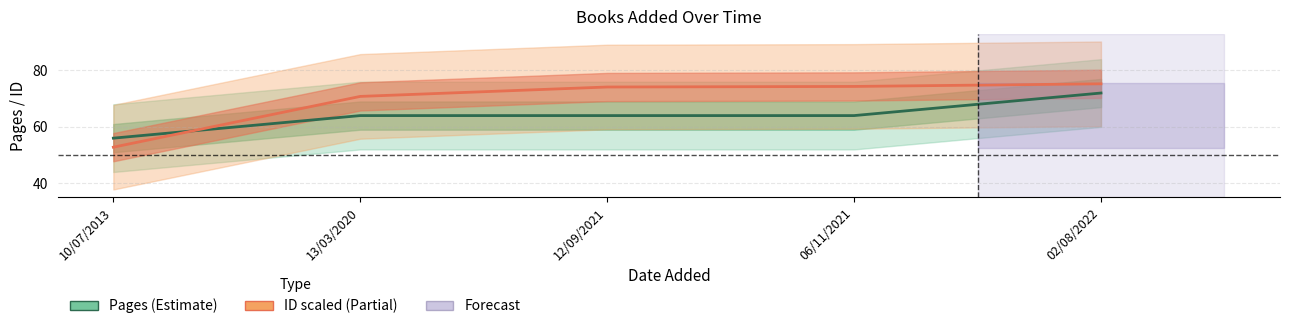

Reading right to left, list all the values displayed in this chart.

Pages (Estimate): 72.0	64.0	64.0	64.0	56.0
ID scaled (Partial): 75.3	74.3	74.1	70.8	52.8